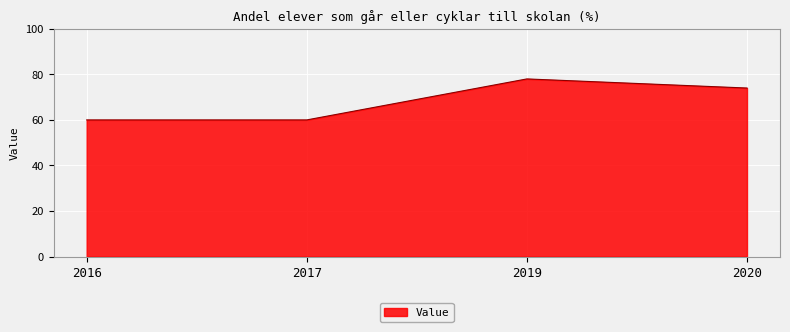

True or false: there are more than 2 points higher than both neighbors.

False